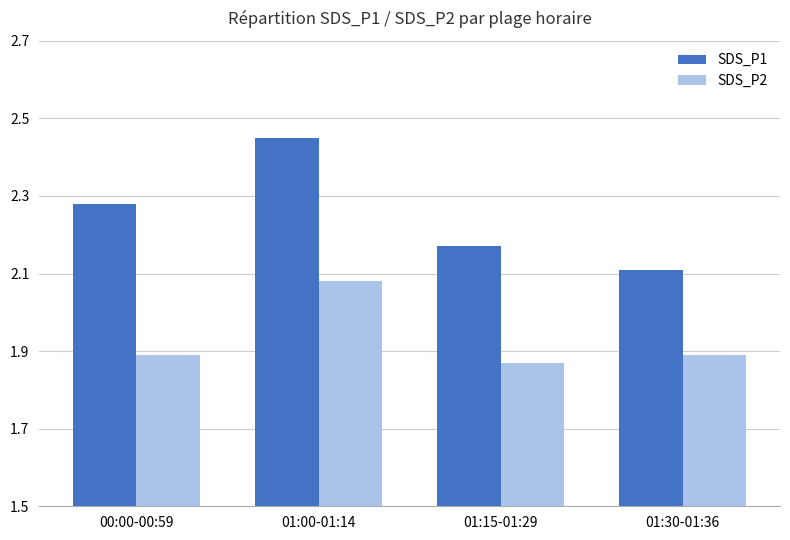

At which label does SDS_P1 reach its peak?

01:00-01:14